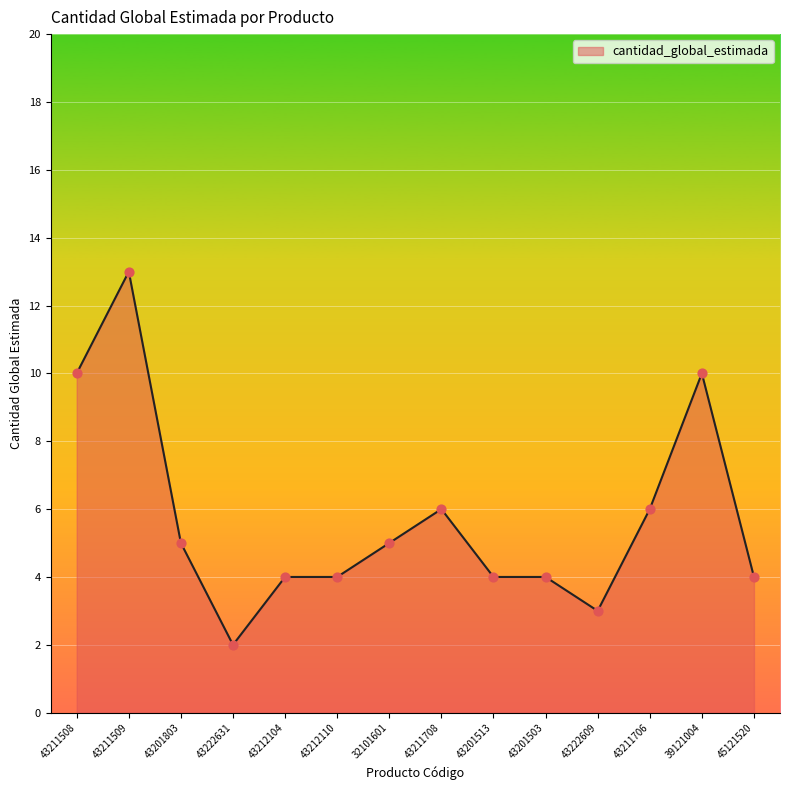

Approximately how many times larger is the value at 43222609 compared to 43211706?

0.5